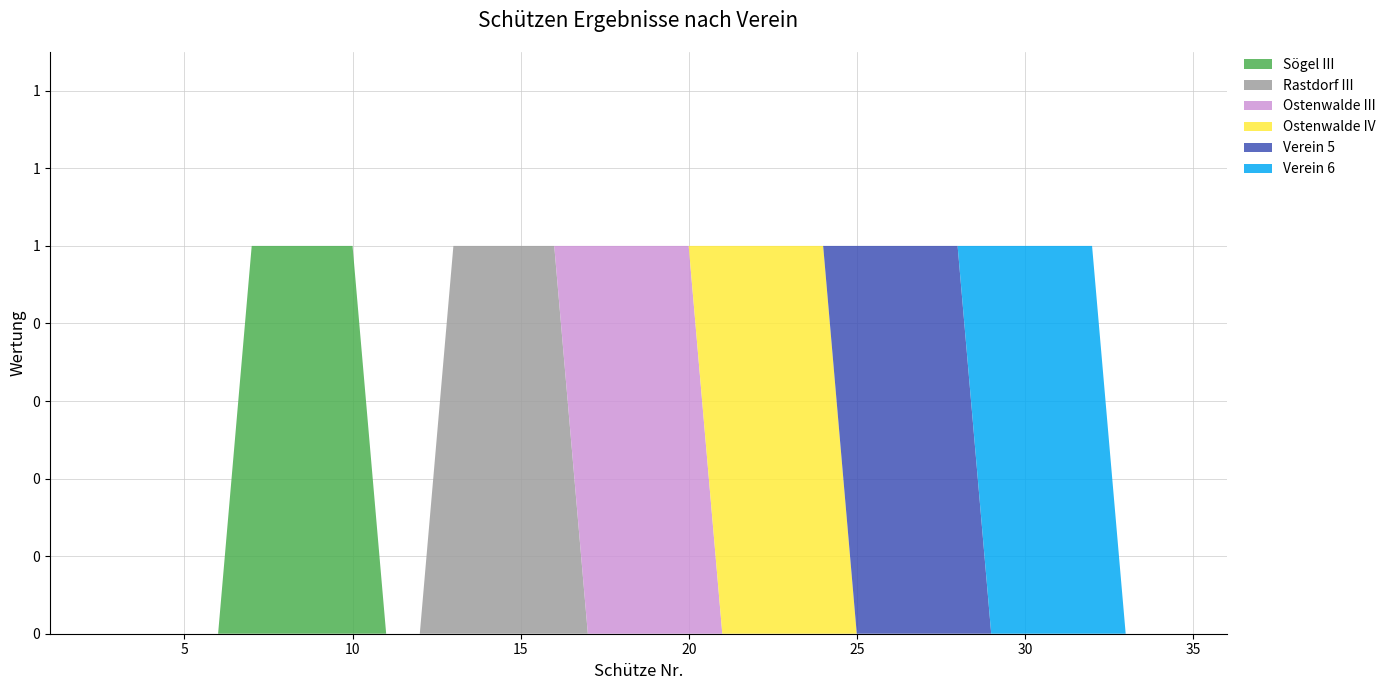

Reading left to right, list all the values displayed in this chart.

Sögel III: 1=0	2=0	3=0	4=0	5=0	6=0	7=1	8=1	9=1	10=1	11=0	12=0	13=0	14=0	15=0	16=0	17=0	18=0	19=0	20=0	21=0	22=0	23=0	24=0	25=0	26=0	27=0	28=0	29=0	30=0	31=0	32=0	33=0	34=0	35=0	36=0
Rastdorf III: 1=0	2=0	3=0	4=0	5=0	6=0	7=0	8=0	9=0	10=0	11=0	12=0	13=1	14=1	15=1	16=1	17=0	18=0	19=0	20=0	21=0	22=0	23=0	24=0	25=0	26=0	27=0	28=0	29=0	30=0	31=0	32=0	33=0	34=0	35=0	36=0
Ostenwalde III: 1=0	2=0	3=0	4=0	5=0	6=0	7=0	8=0	9=0	10=0	11=0	12=0	13=0	14=0	15=0	16=0	17=1	18=1	19=1	20=1	21=0	22=0	23=0	24=0	25=0	26=0	27=0	28=0	29=0	30=0	31=0	32=0	33=0	34=0	35=0	36=0
Ostenwalde IV: 1=0	2=0	3=0	4=0	5=0	6=0	7=0	8=0	9=0	10=0	11=0	12=0	13=0	14=0	15=0	16=0	17=0	18=0	19=0	20=0	21=1	22=1	23=1	24=1	25=0	26=0	27=0	28=0	29=0	30=0	31=0	32=0	33=0	34=0	35=0	36=0
Verein 5: 1=0	2=0	3=0	4=0	5=0	6=0	7=0	8=0	9=0	10=0	11=0	12=0	13=0	14=0	15=0	16=0	17=0	18=0	19=0	20=0	21=0	22=0	23=0	24=0	25=1	26=1	27=1	28=1	29=0	30=0	31=0	32=0	33=0	34=0	35=0	36=0
Verein 6: 1=0	2=0	3=0	4=0	5=0	6=0	7=0	8=0	9=0	10=0	11=0	12=0	13=0	14=0	15=0	16=0	17=0	18=0	19=0	20=0	21=0	22=0	23=0	24=0	25=0	26=0	27=0	28=0	29=1	30=1	31=1	32=1	33=0	34=0	35=0	36=0